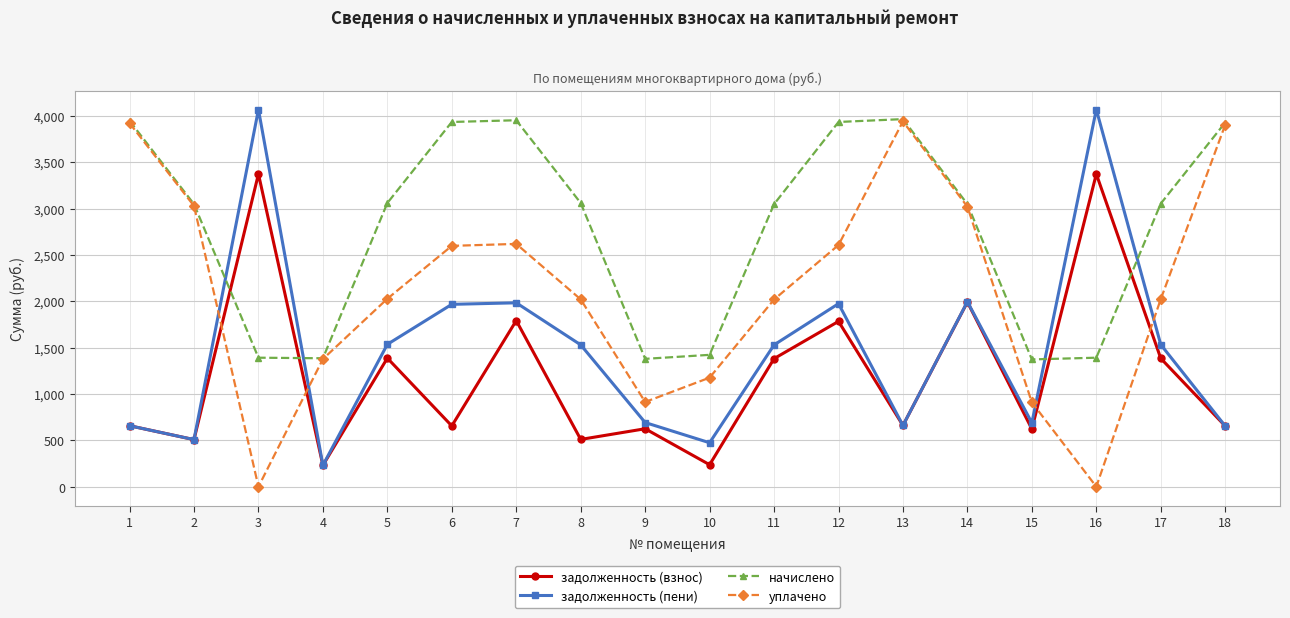

List the series in order of their overall mean, lowest first.

задолженность (взнос), задолженность (пени), уплачено, начислено